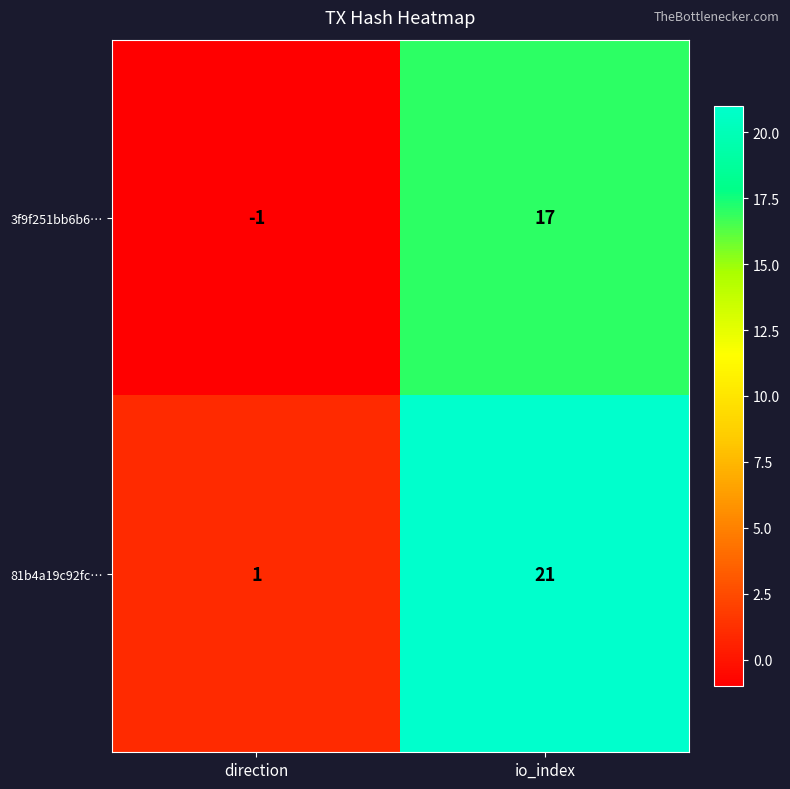

The value of 3f9f251bb6b6… at direction is -1. True or false?

True